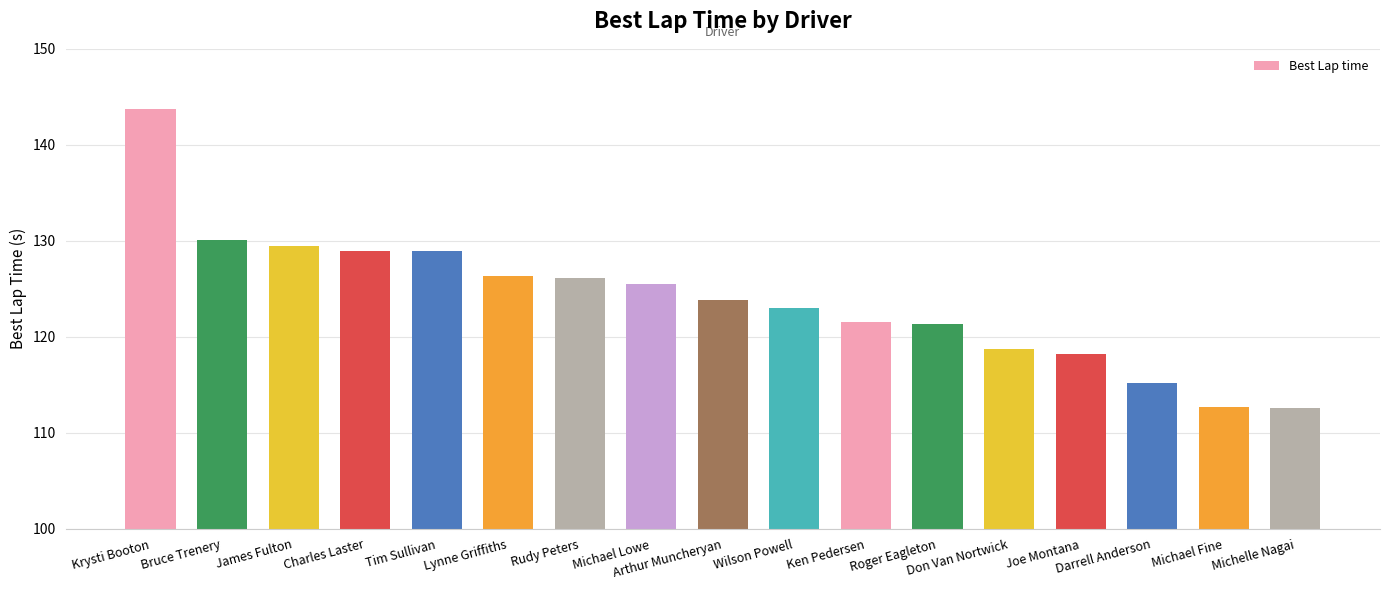

Count the number of categories in the chart.

17